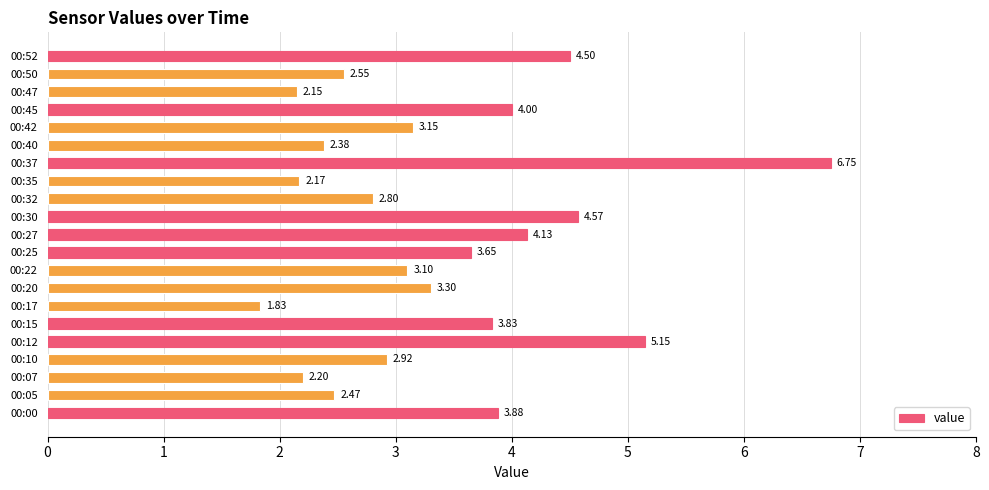

Count the number of categories in the chart.

21